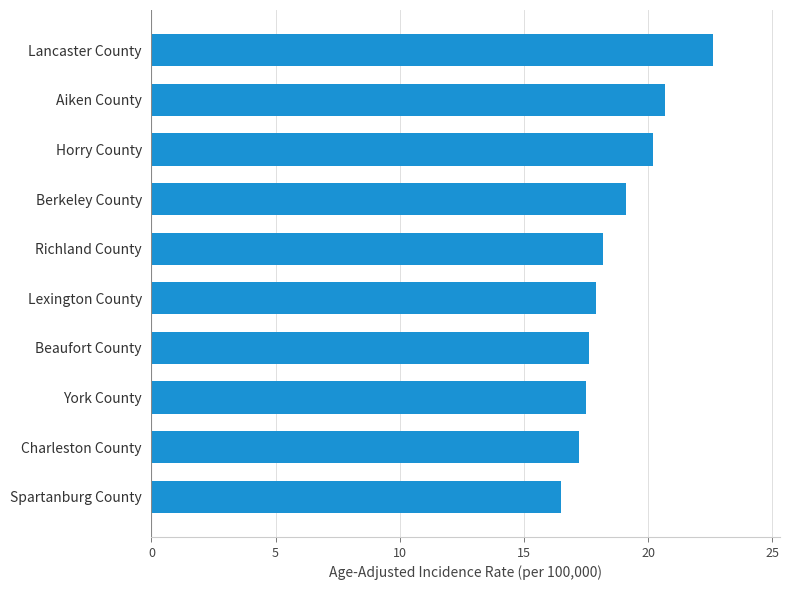

What is the approximate value at York County?

17.5